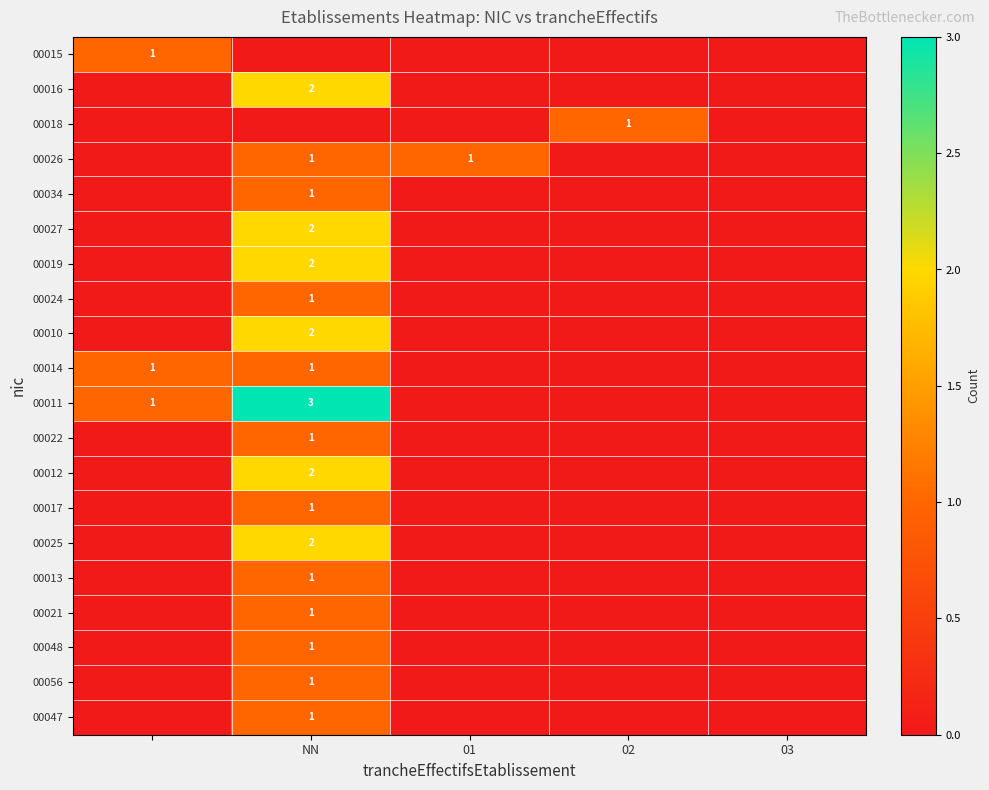

The 00012 series shows 2 at NN. True or false?

True